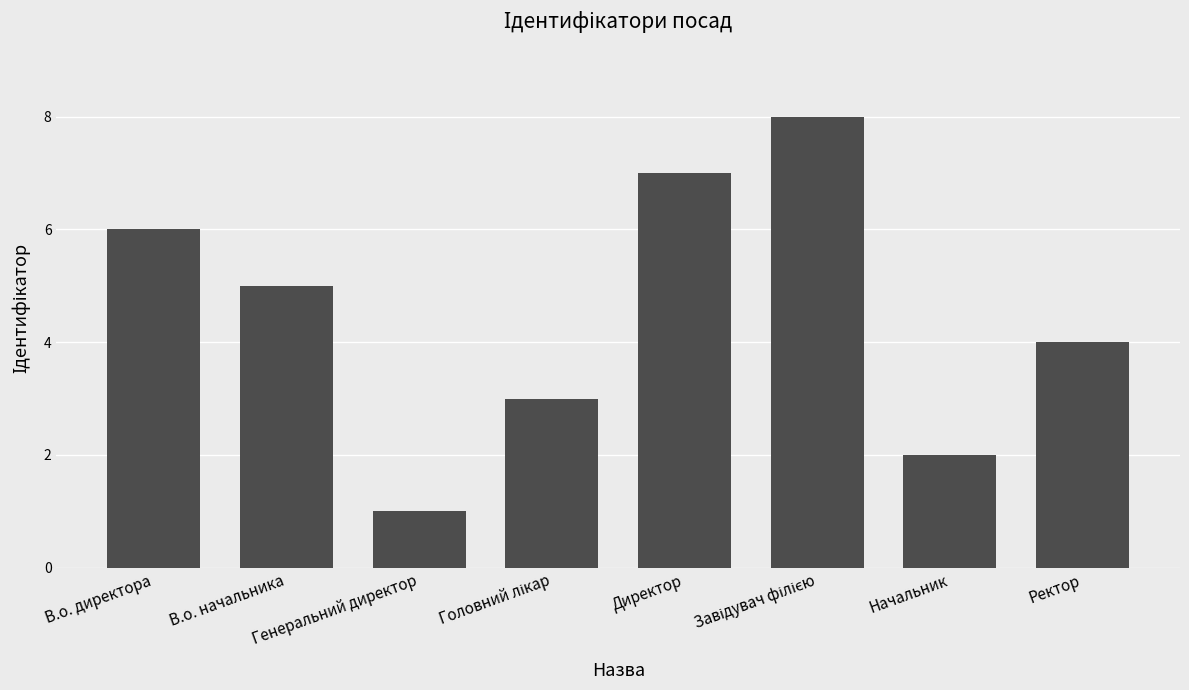

What is the maximum value shown in the chart?

8